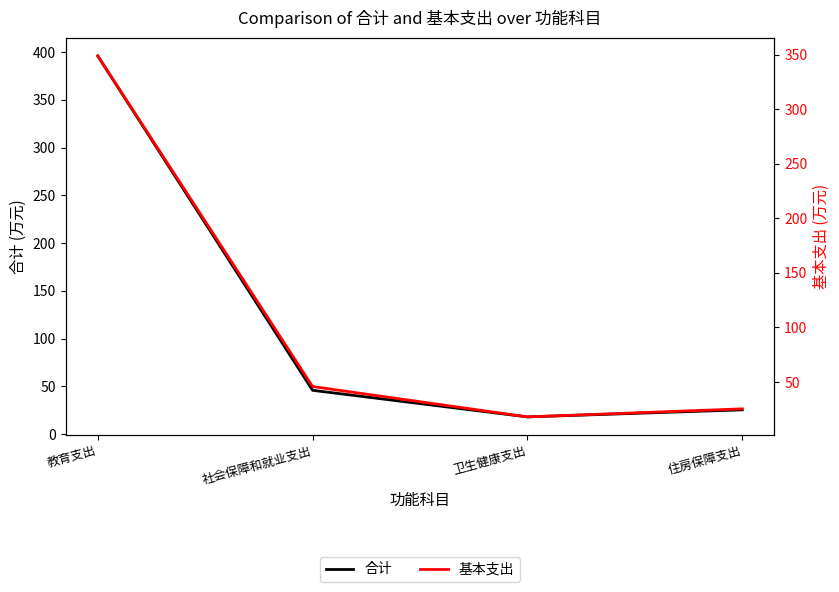

How many lines are shown in the chart?

2